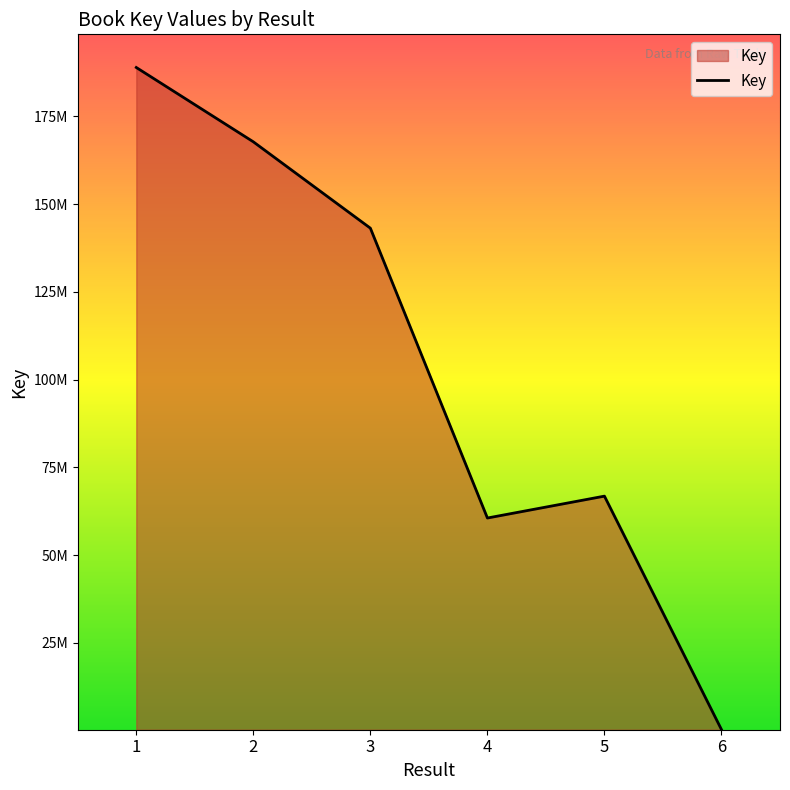

List the labels in order of value, largest first.

1, 2, 3, 5, 4, 6